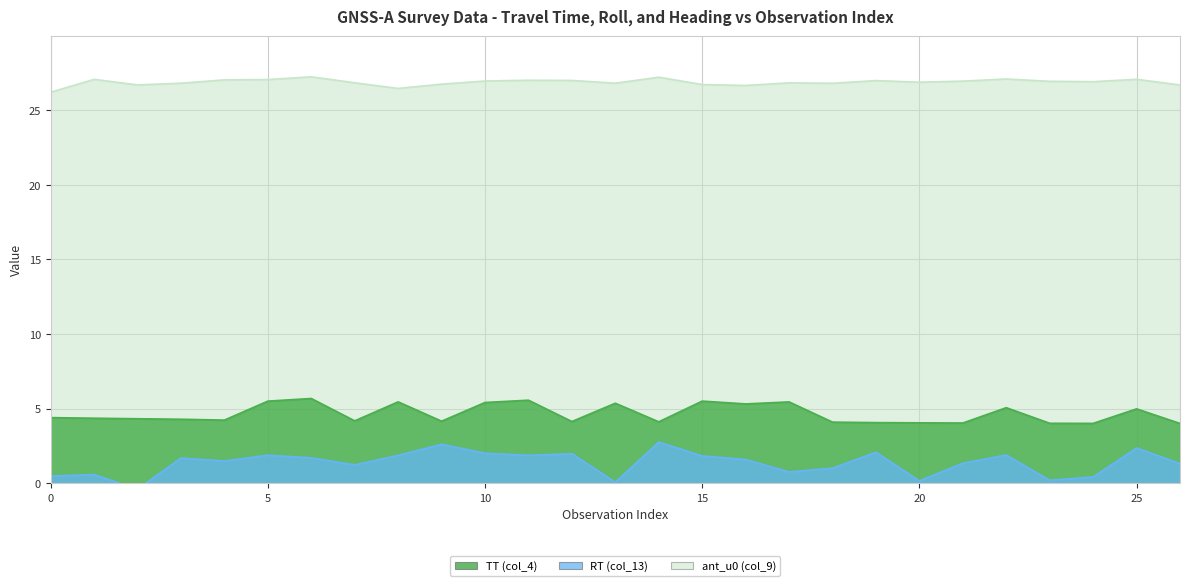

Between 3 and 22, which series saw the biggest shift?

TT (col_4)